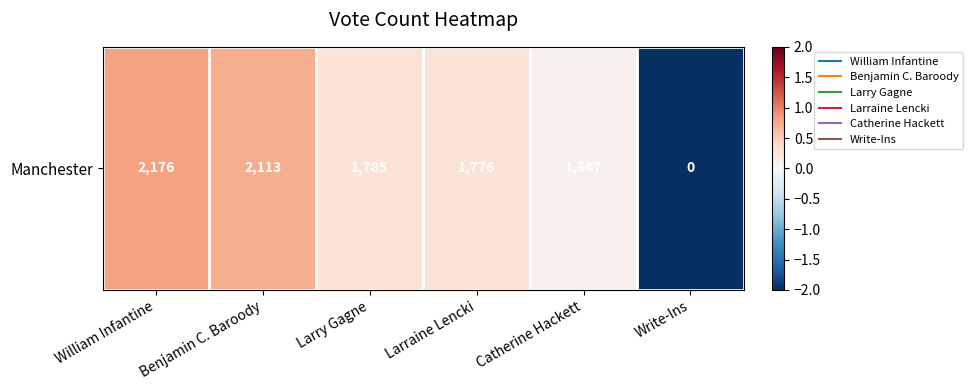

The value at Benjamin C. Baroody is 0.7. True or false?

True